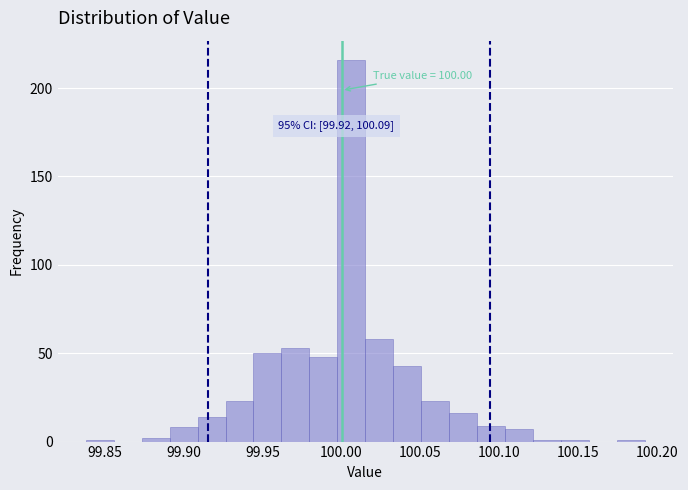

Read against the x-axis, roughly where is the centre of the tallest bar?

100.005